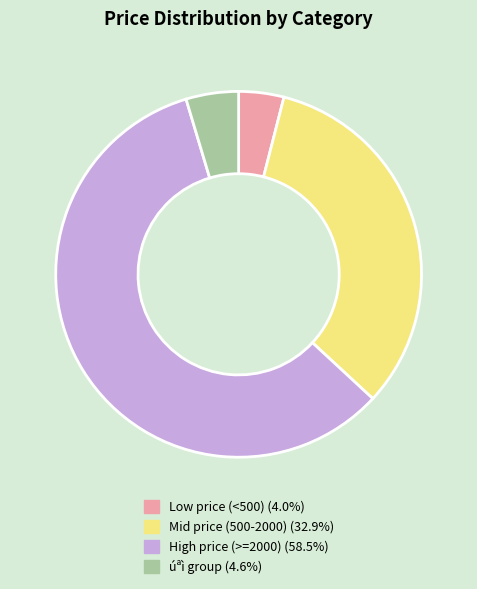

Is there a majority slice in this chart?

Yes